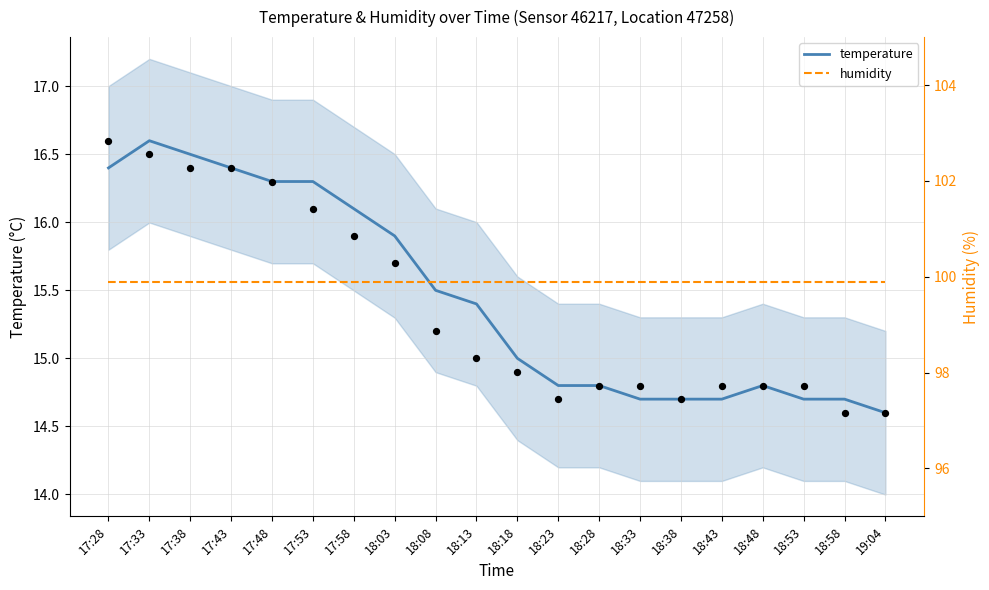

At how many categories does at least one series exceed 40?

20